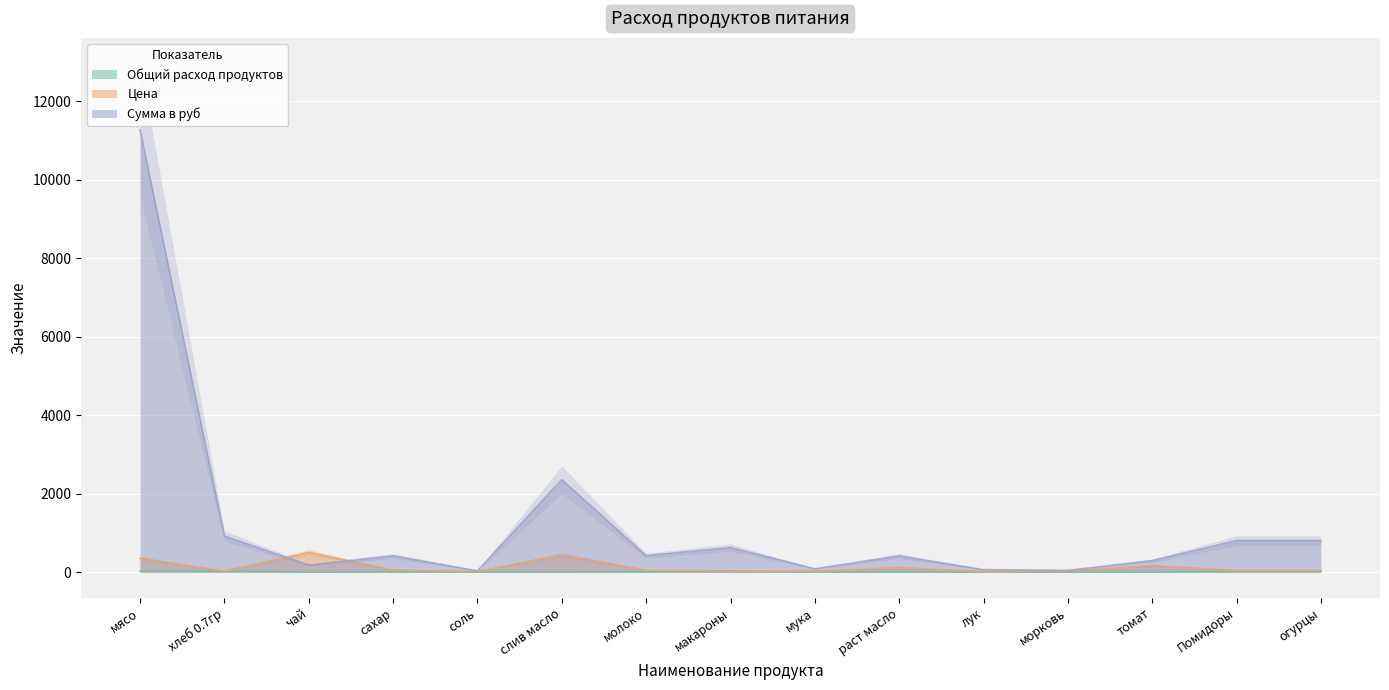

What is the minimum value for Сумма в руб?

34.4